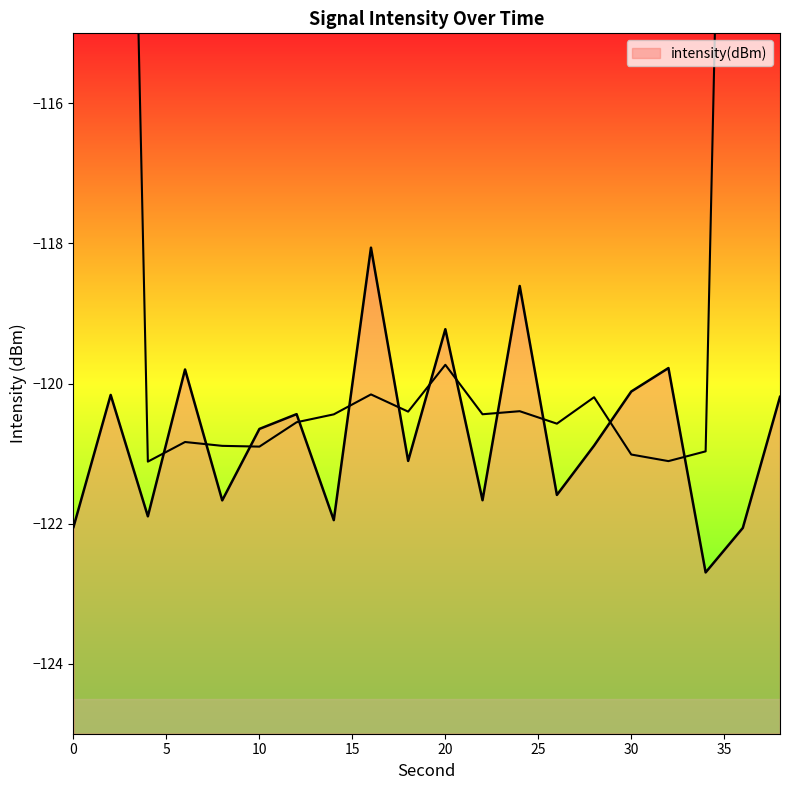

True or false: the data shows -118.1 at 16.

True